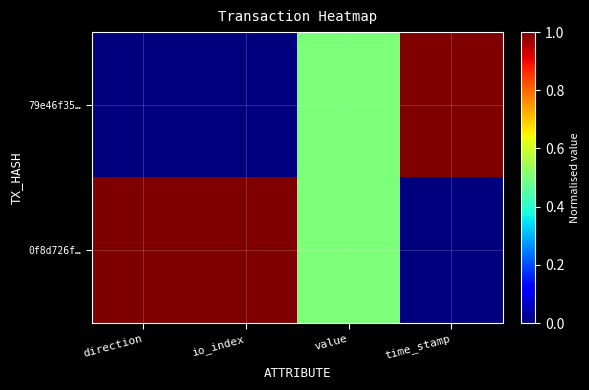

At which category does the chart reach its peak across all series?

time_stamp